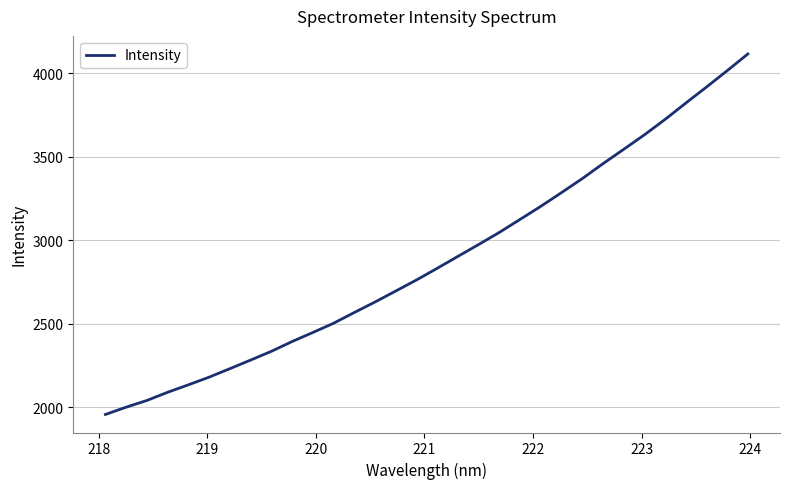

What is the difference between the maximum and minimum values?

2160.0